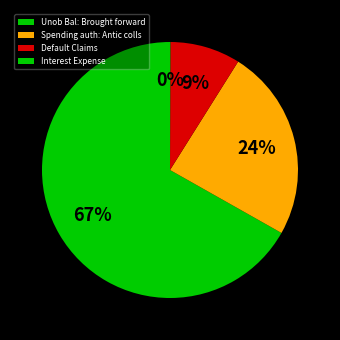

Combined, what portion of the pie is Spending auth: Antic colls and Unob Bal: Brought forward?

91.1%